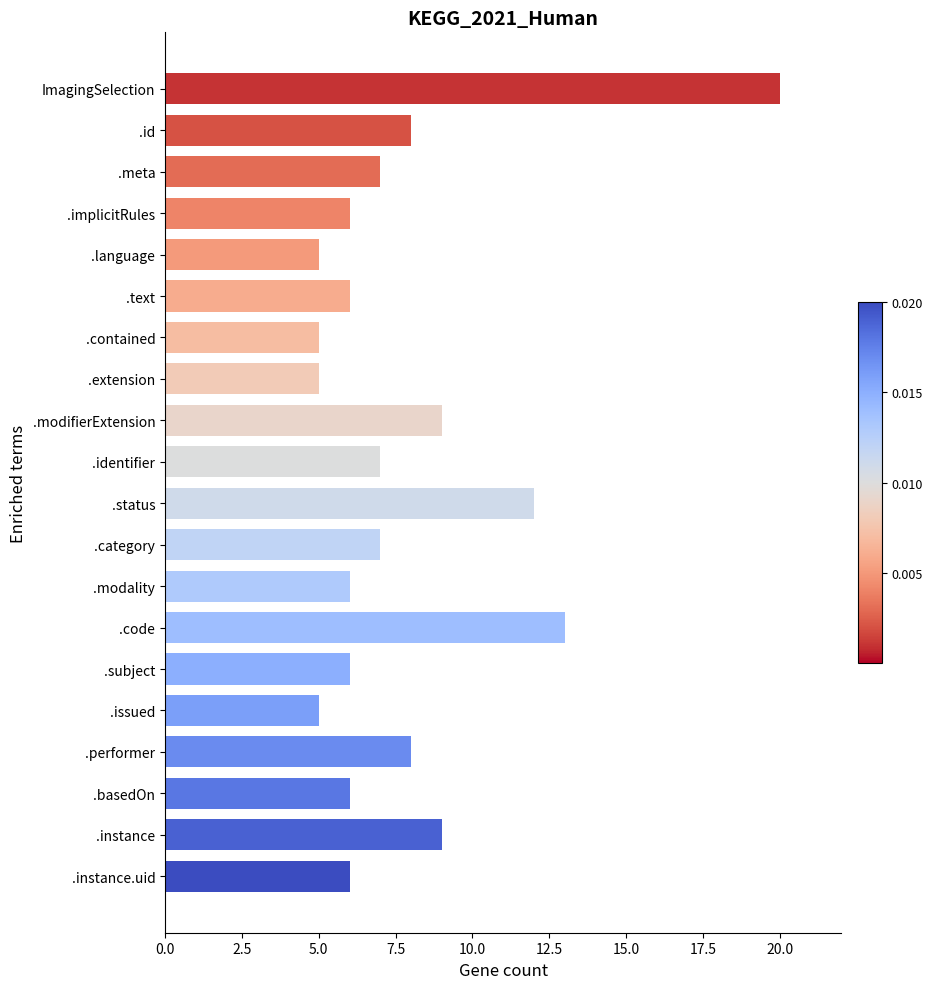

Which has a higher value, .id or .contained?

.id